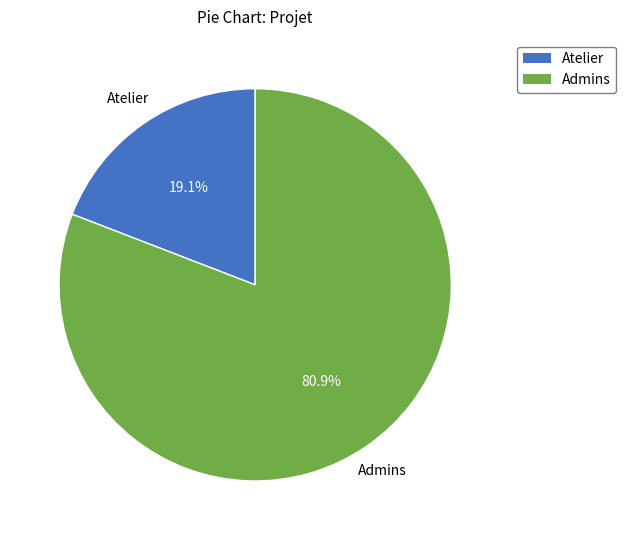

Rank the categories by value from highest to lowest.

Admins, Atelier